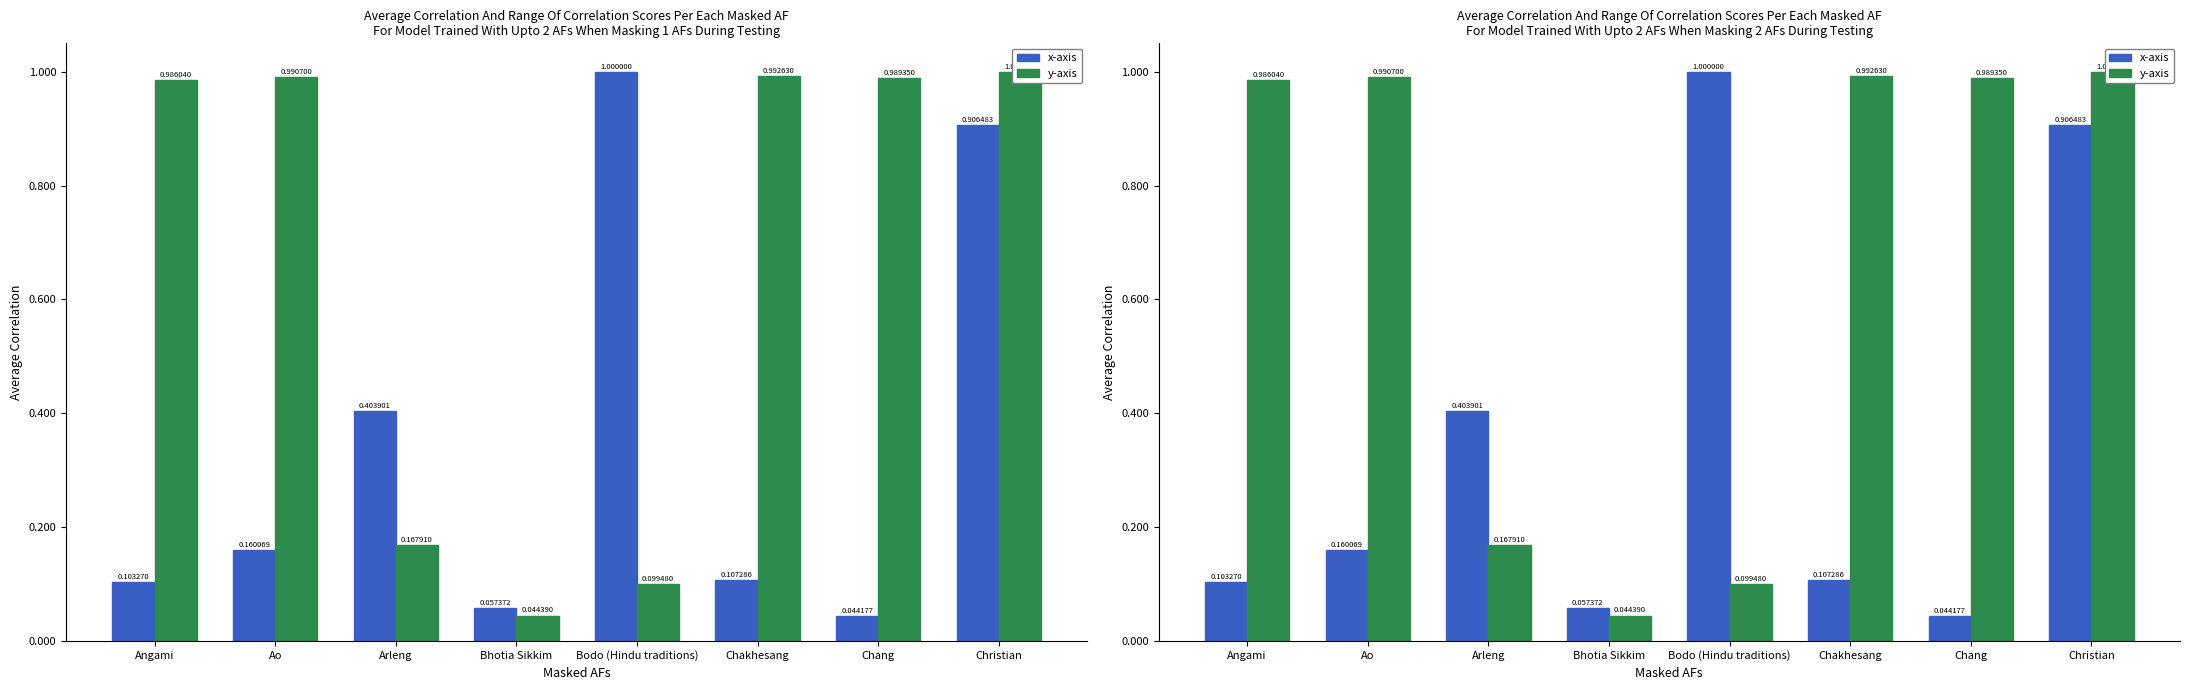

Reading right to left, what are all the values shown in this chart?

x-axis: Christian=0.9	Chang=0.0	Chakhesang=0.1	Bodo (Hindu traditions)=1.0	Bhotia Sikkim=0.1	Arleng=0.4	Ao=0.2	Angami=0.1
y-axis: Christian=1.0	Chang=1.0	Chakhesang=1.0	Bodo (Hindu traditions)=0.1	Bhotia Sikkim=0.0	Arleng=0.2	Ao=1.0	Angami=1.0